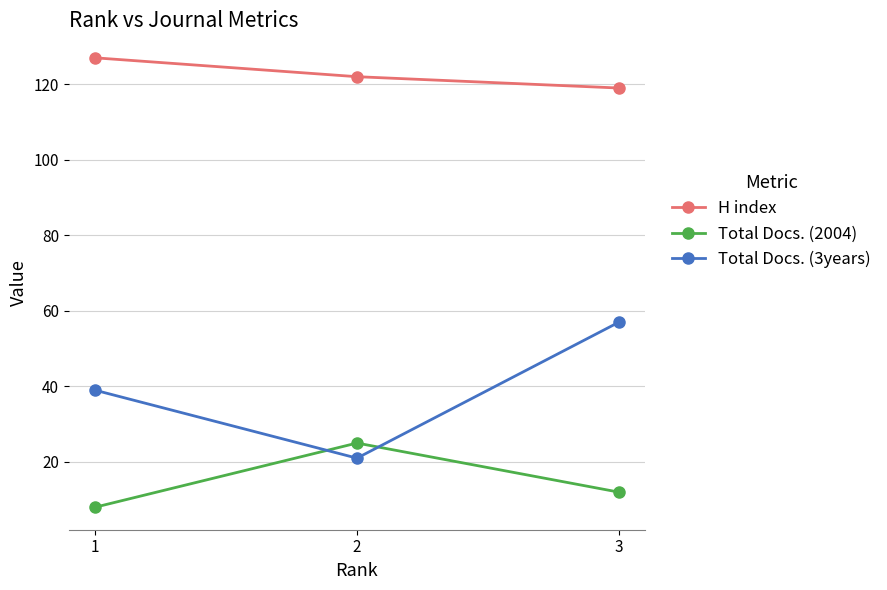

At which category does the chart reach its minimum across all series?

1